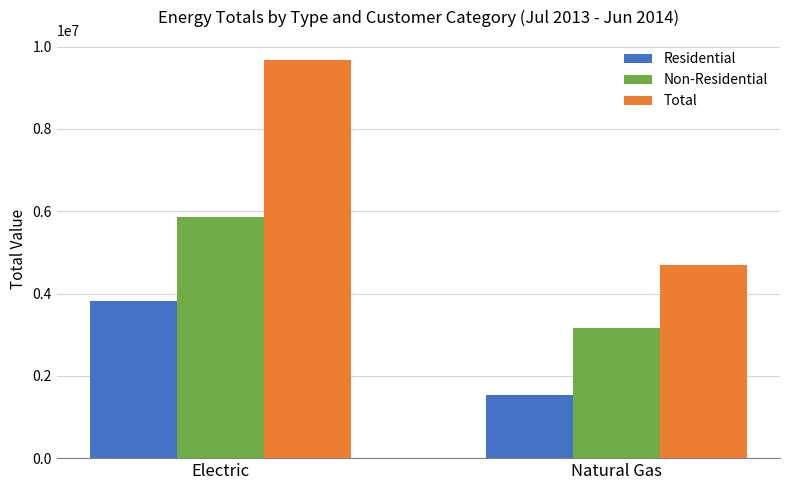

How many bars are there in total?

6